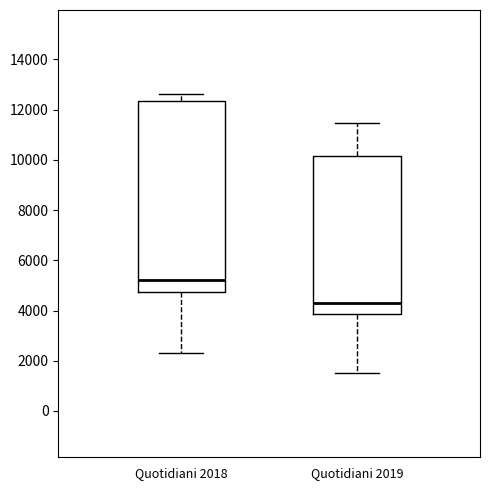

Which box has the lowest median line?

Quotidiani 2019